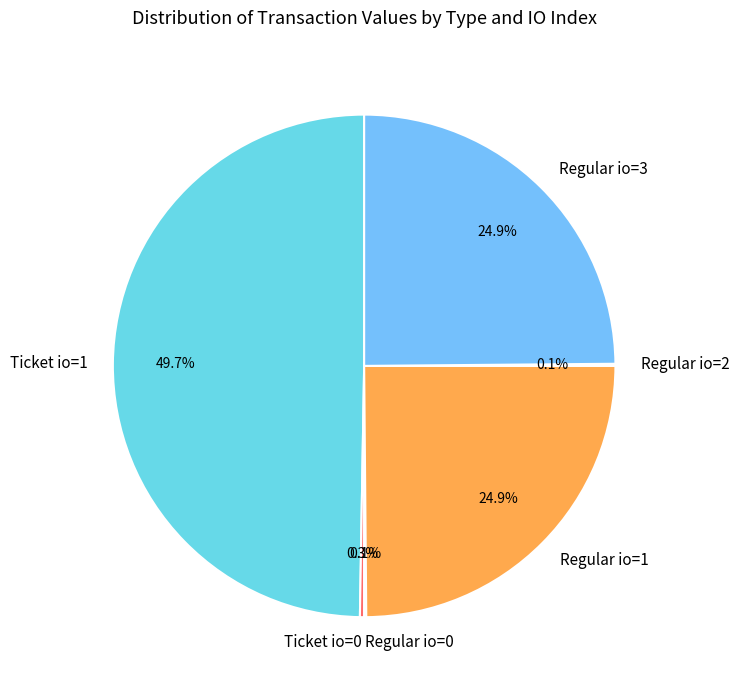

Which category has the biggest portion of the pie?

Ticket io=1